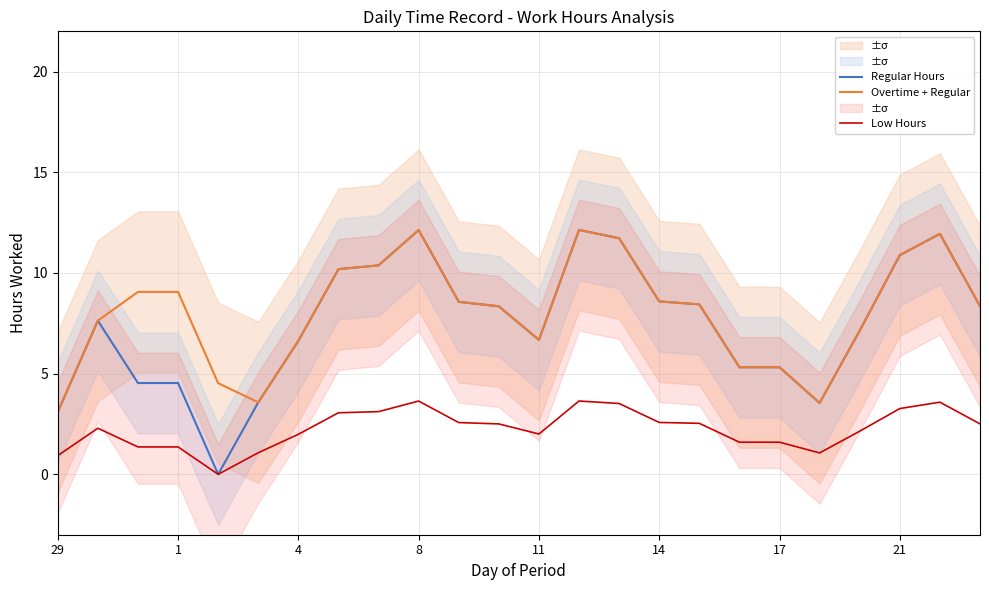

What is the difference between the maximum and second lowest values in the Regular Hours series?

9.0